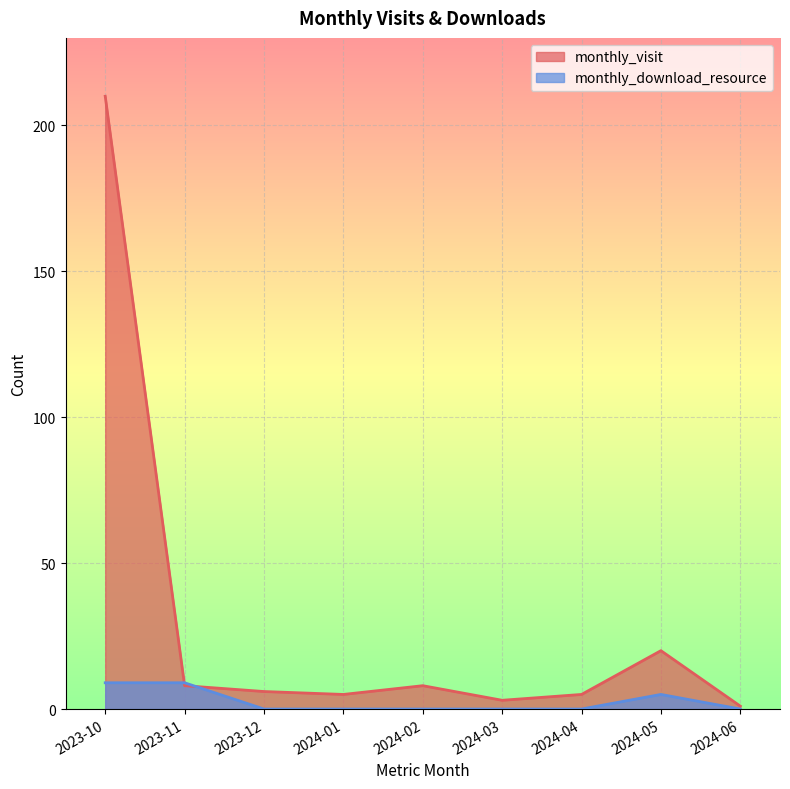

Between 2024-03 and 2024-06, which series saw the biggest shift?

monthly_visit